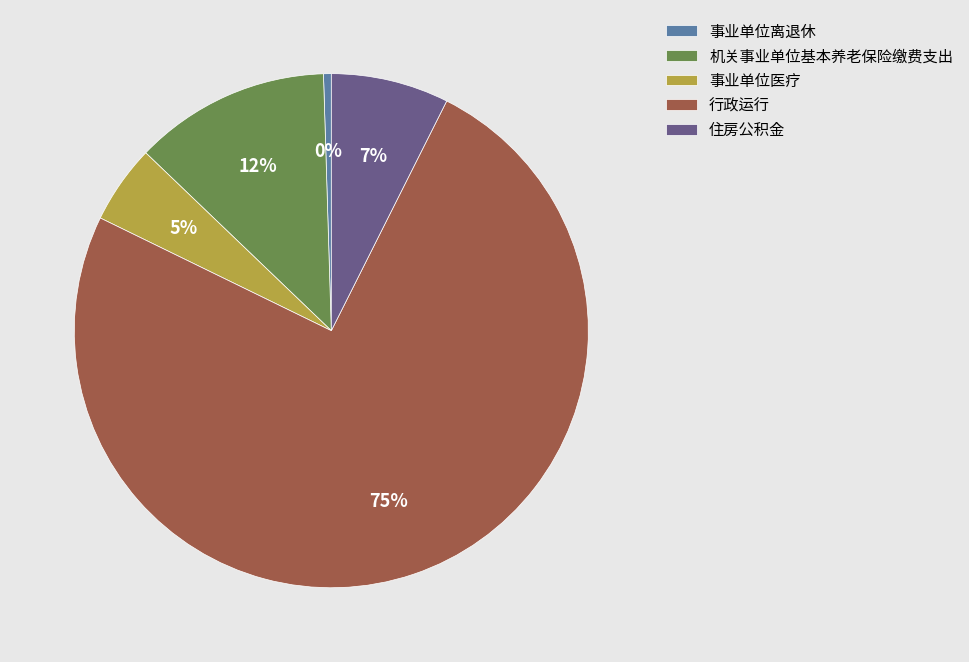

Rank the categories by value from lowest to highest.

事业单位离退休, 事业单位医疗, 住房公积金, 机关事业单位基本养老保险缴费支出, 行政运行